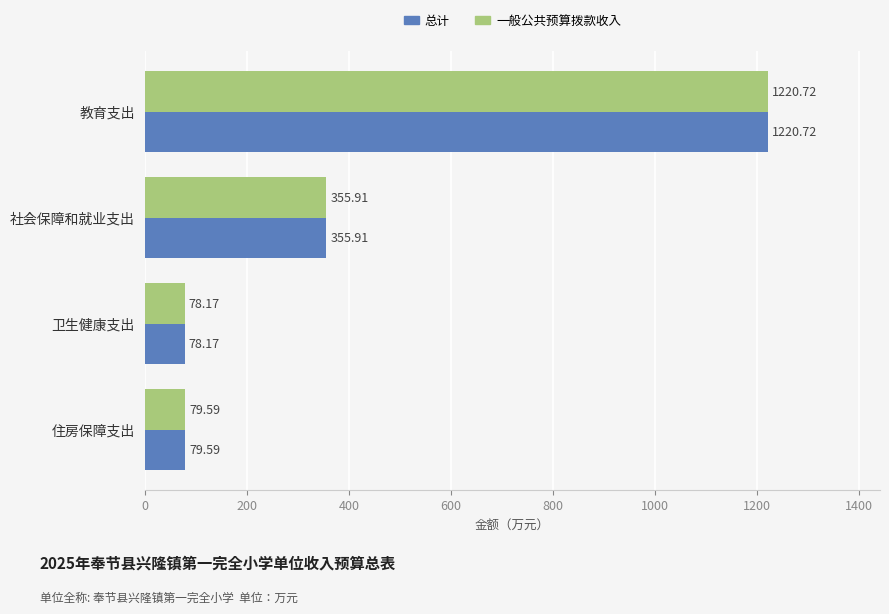

What is the total value across all series at 社会保障和就业支出?

711.8